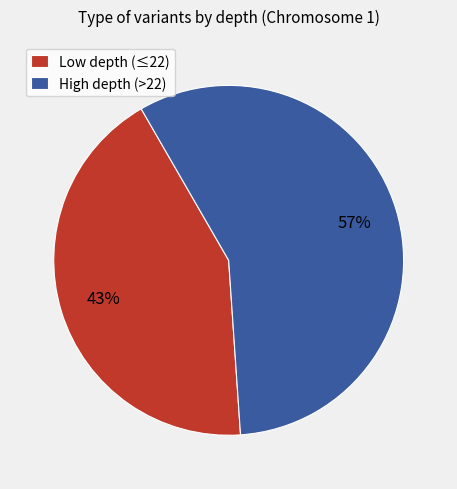

How many segments does this pie chart have?

2